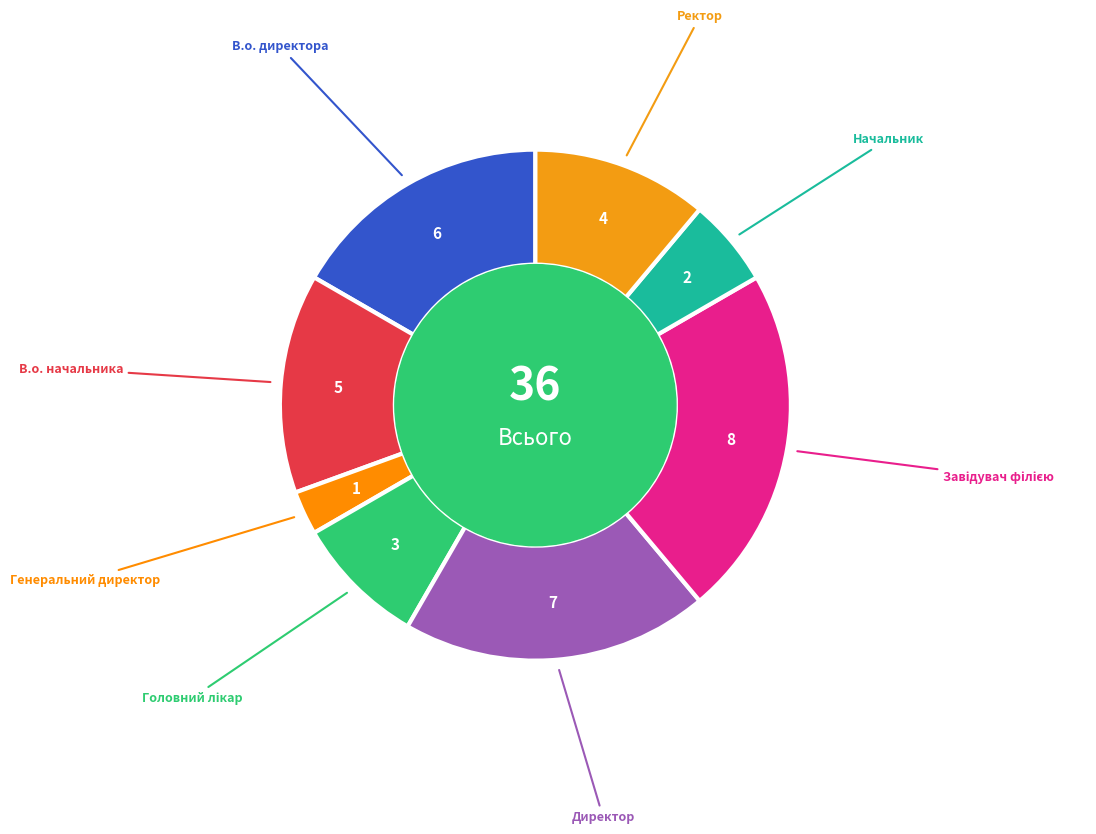

To the nearest percent, what is the difference between the largest and smallest slice percentages?

19%